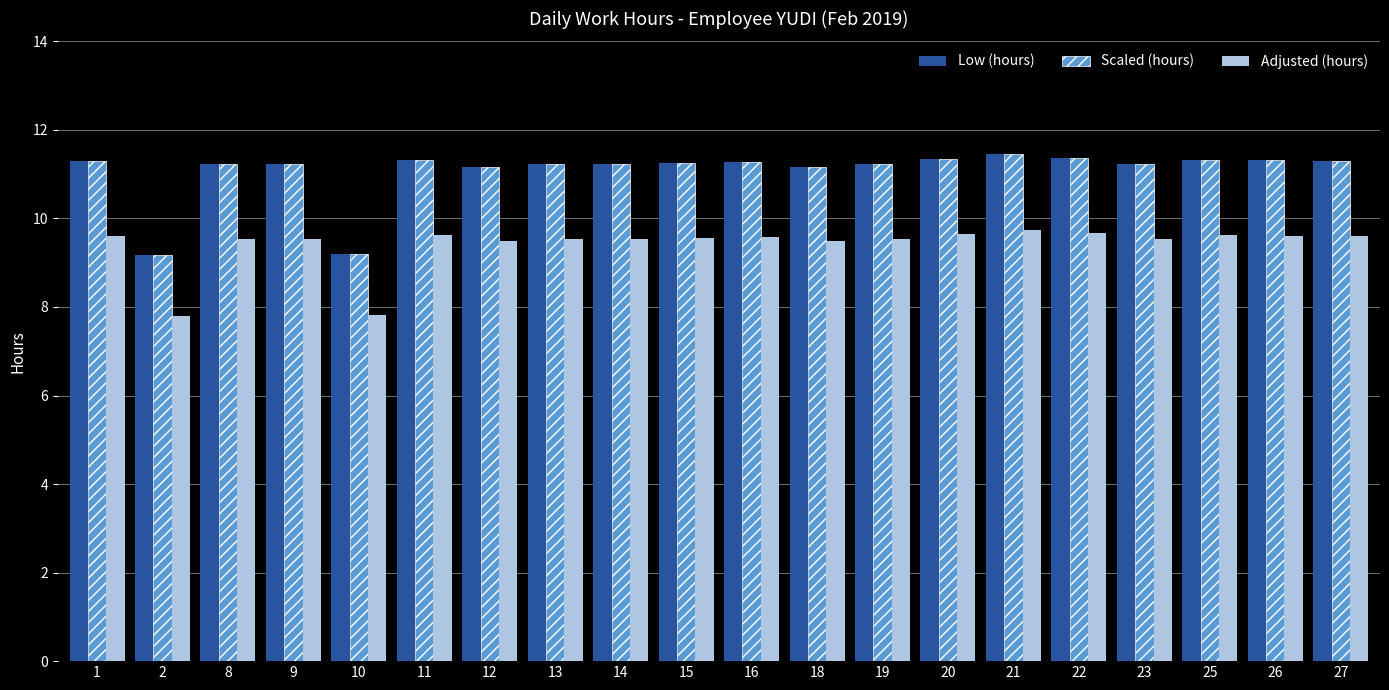

What is the spread (max minus min) of values at 12?

1.7